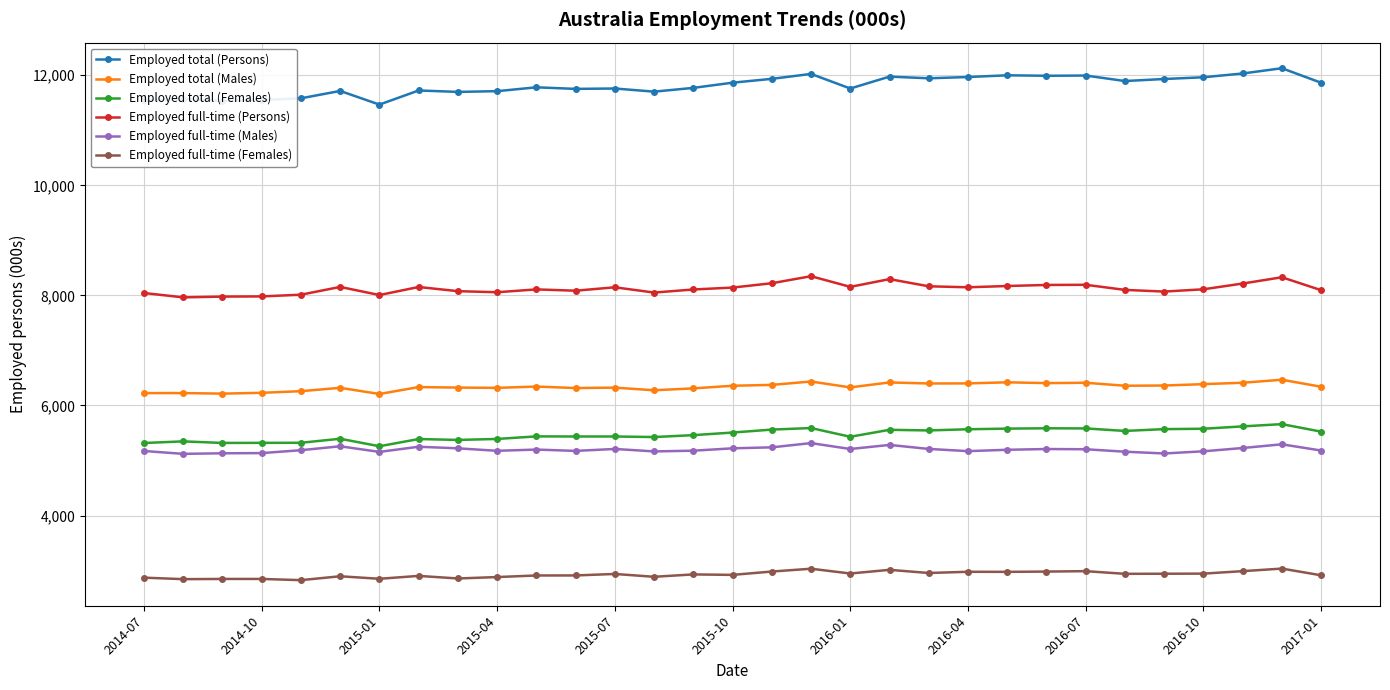

True or false: Employed full-time (Females) and Employed total (Persons) intersect in this chart.

False